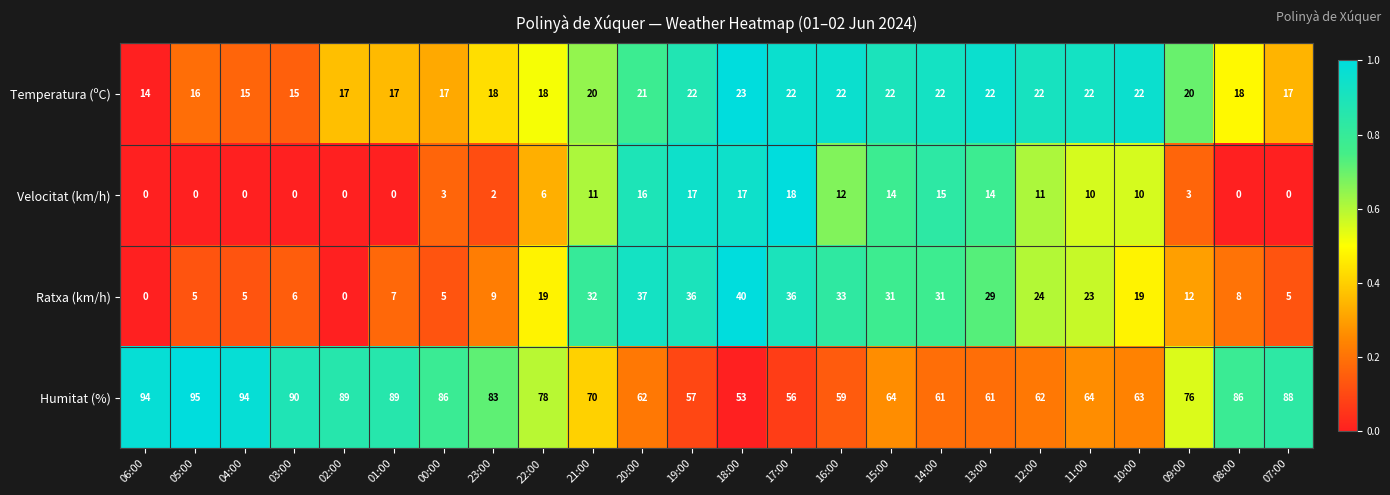

List the series in order of their peak value, highest first.

Humitat (%), Ratxa (km/h), Temperatura (ºC), Velocitat (km/h)